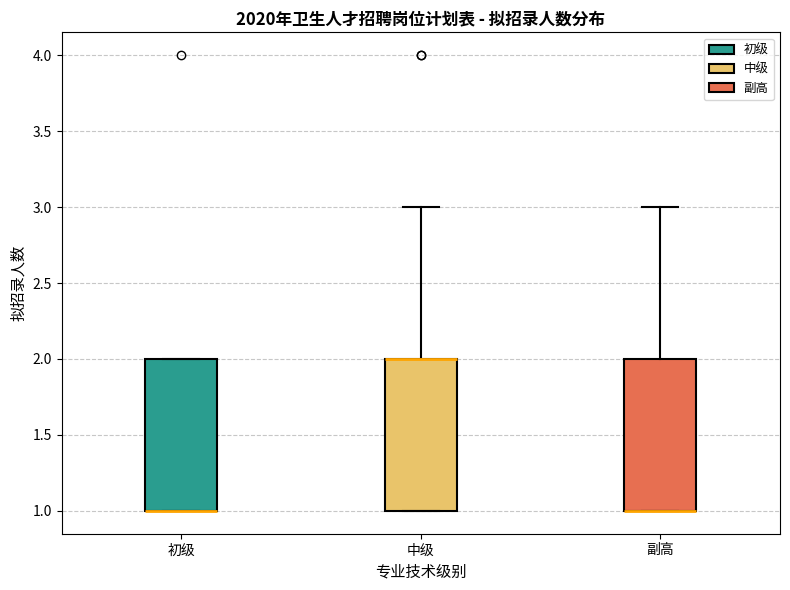

Where is the upper edge of the box for 副高 on the y-axis? The values are not printed on the chart, so give them approximately, as read against the axis.

2